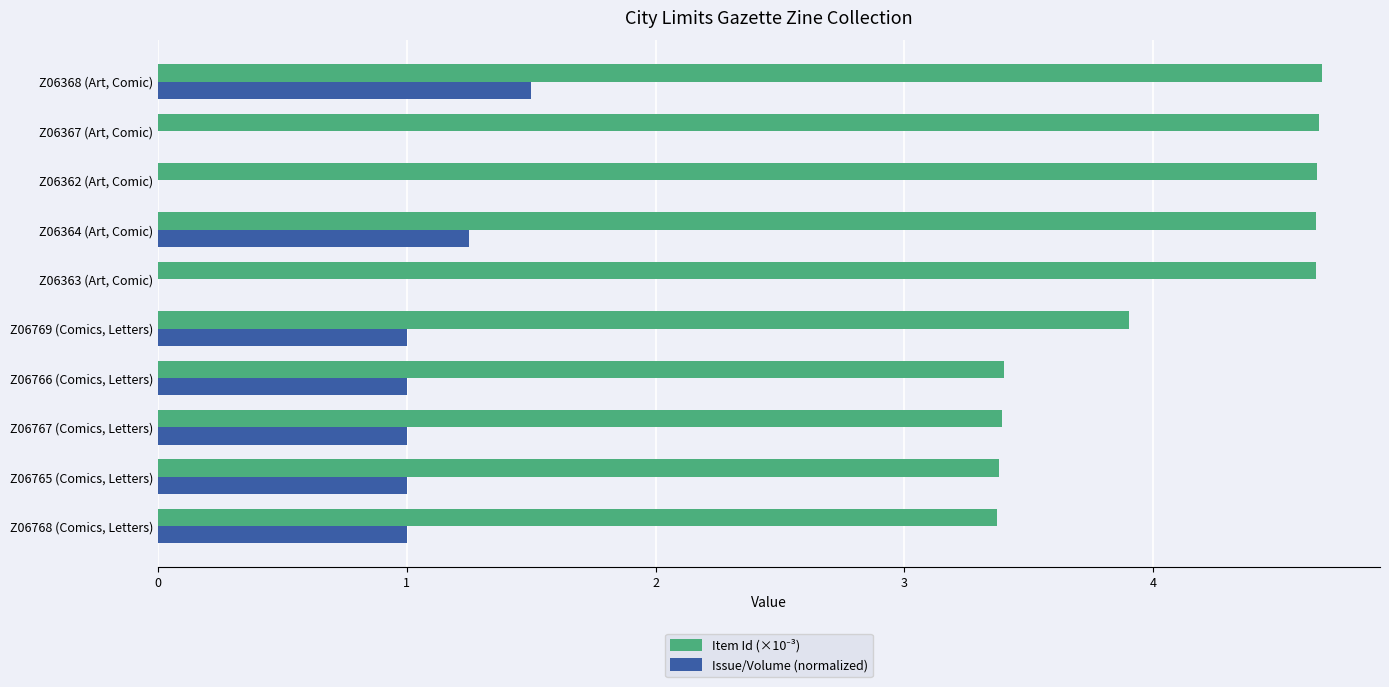

Which series has the largest range (max minus min)?

Issue/Volume (normalized)